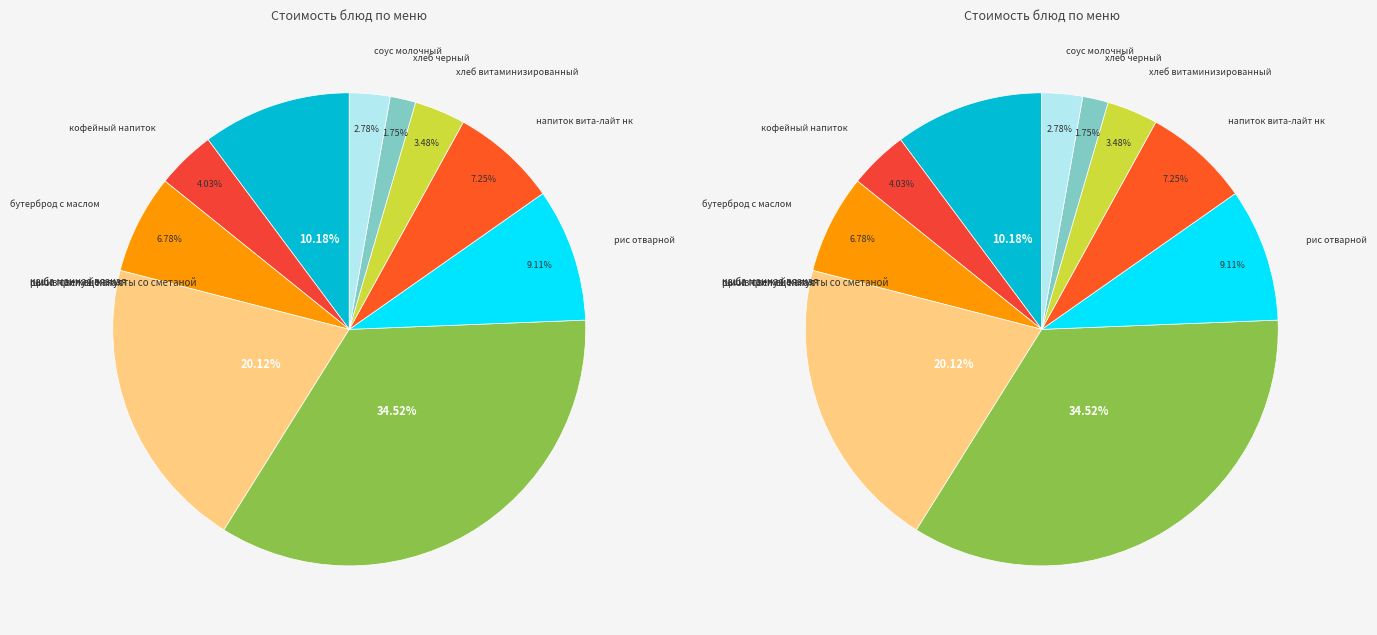

How much of the chart is everything except хлеб витаминизированный?

96.5%